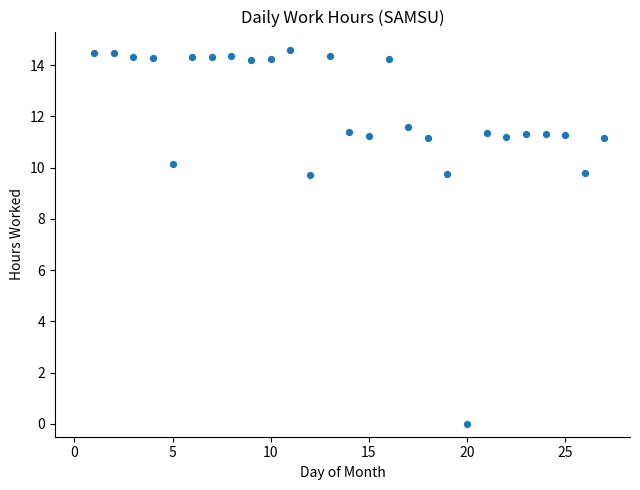

What is the range of Y values (max minus min)?

14.6